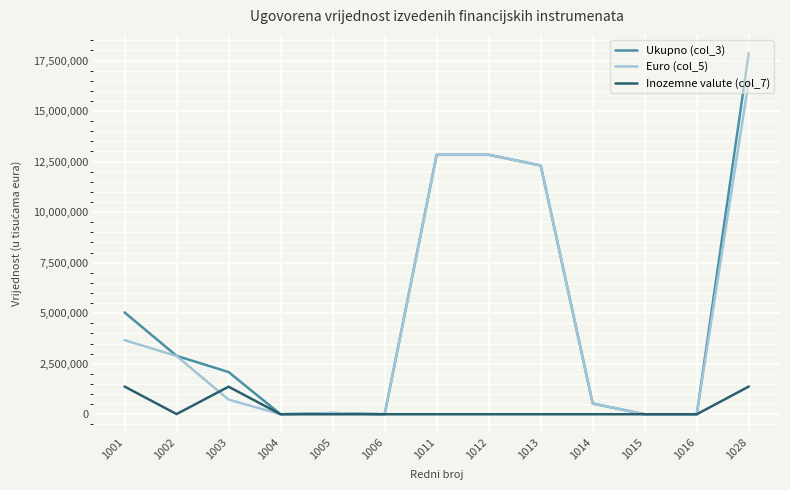

Which series has the largest range (max minus min)?

Ukupno (col_3)